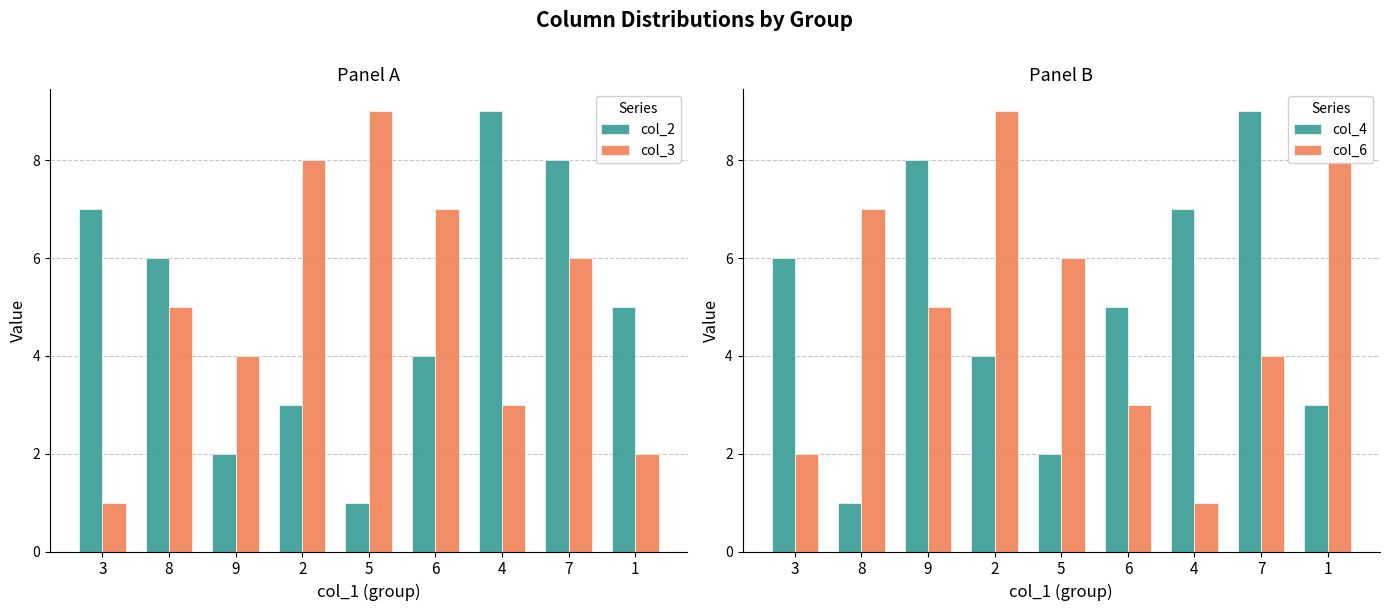

The value of col_3 at 3 is 0. True or false?

False